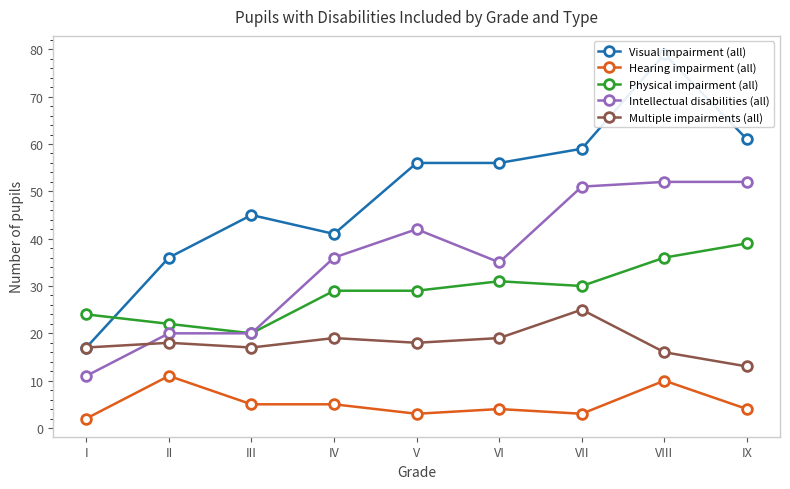

Reading left to right, what are all the values shown in this chart?

Visual impairment (all): I=17	II=36	III=45	IV=41	V=56	VI=56	VII=59	VIII=79	IX=61
Hearing impairment (all): I=2	II=11	III=5	IV=5	V=3	VI=4	VII=3	VIII=10	IX=4
Physical impairment (all): I=24	II=22	III=20	IV=29	V=29	VI=31	VII=30	VIII=36	IX=39
Intellectual disabilities (all): I=11	II=20	III=20	IV=36	V=42	VI=35	VII=51	VIII=52	IX=52
Multiple impairments (all): I=17	II=18	III=17	IV=19	V=18	VI=19	VII=25	VIII=16	IX=13